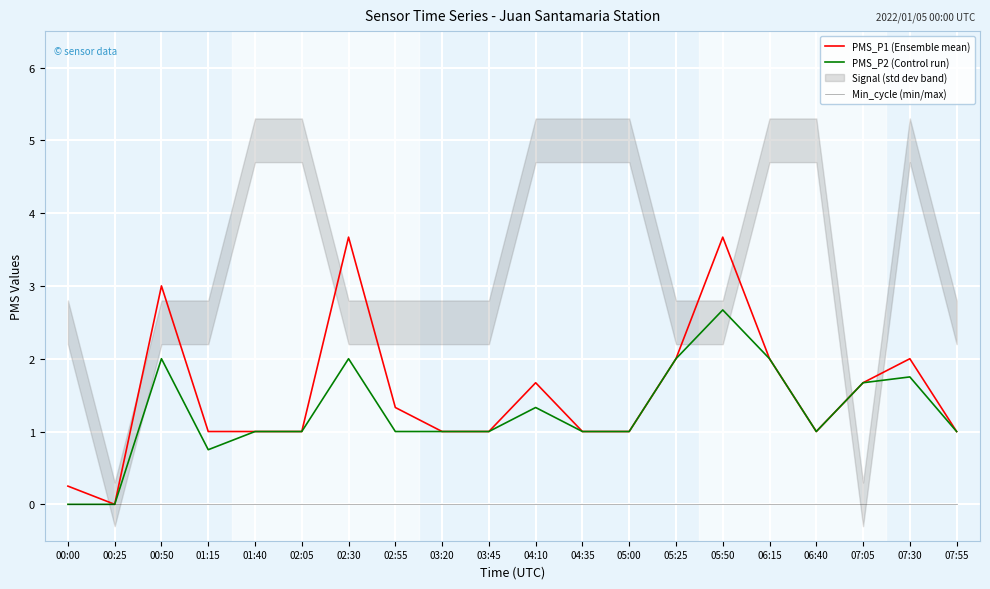

At 00:25, list the series in order from largest to smallest.

PMS_P1 (Ensemble mean), PMS_P2 (Control run), Min_cycle (min/max)